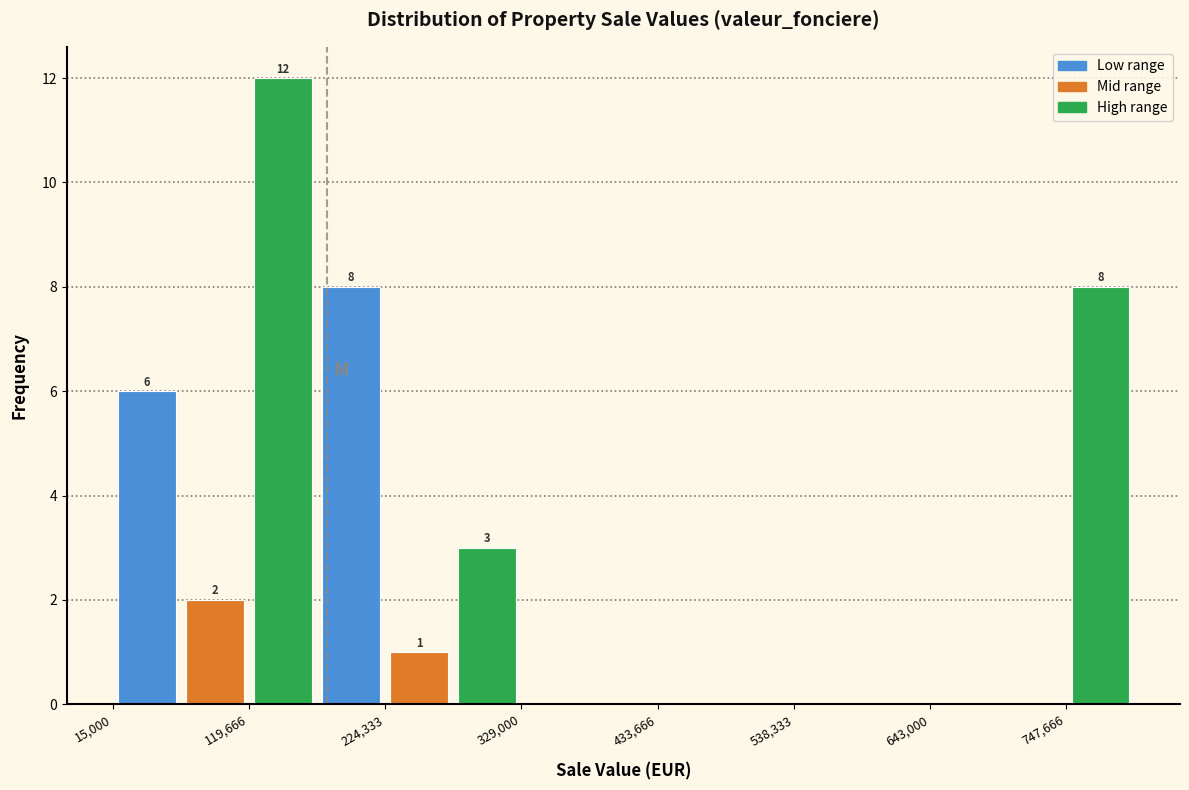

Read against the x-axis, roughly where is the centre of the tallest bar?

140000